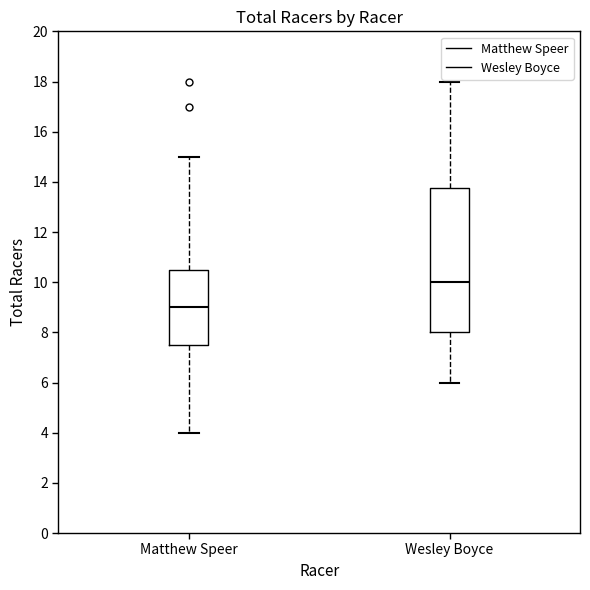

Which box has the highest median line?

Wesley Boyce